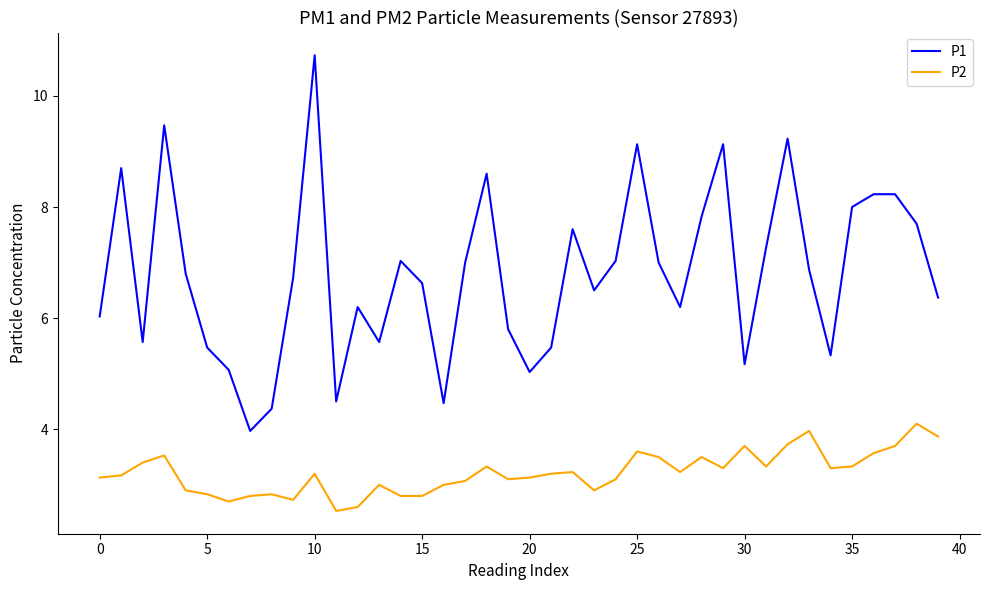

Which series has the widest spread of values?

P1